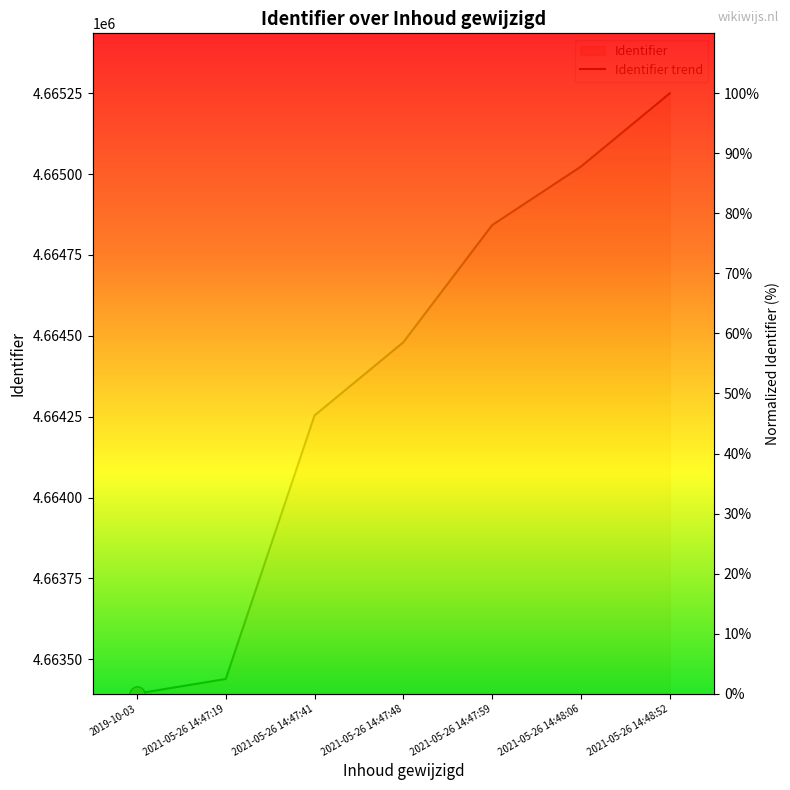

What is the ratio of the value at 2021-05-26 14:48:06 to the value at 2021-05-26 14:47:59?

1.1